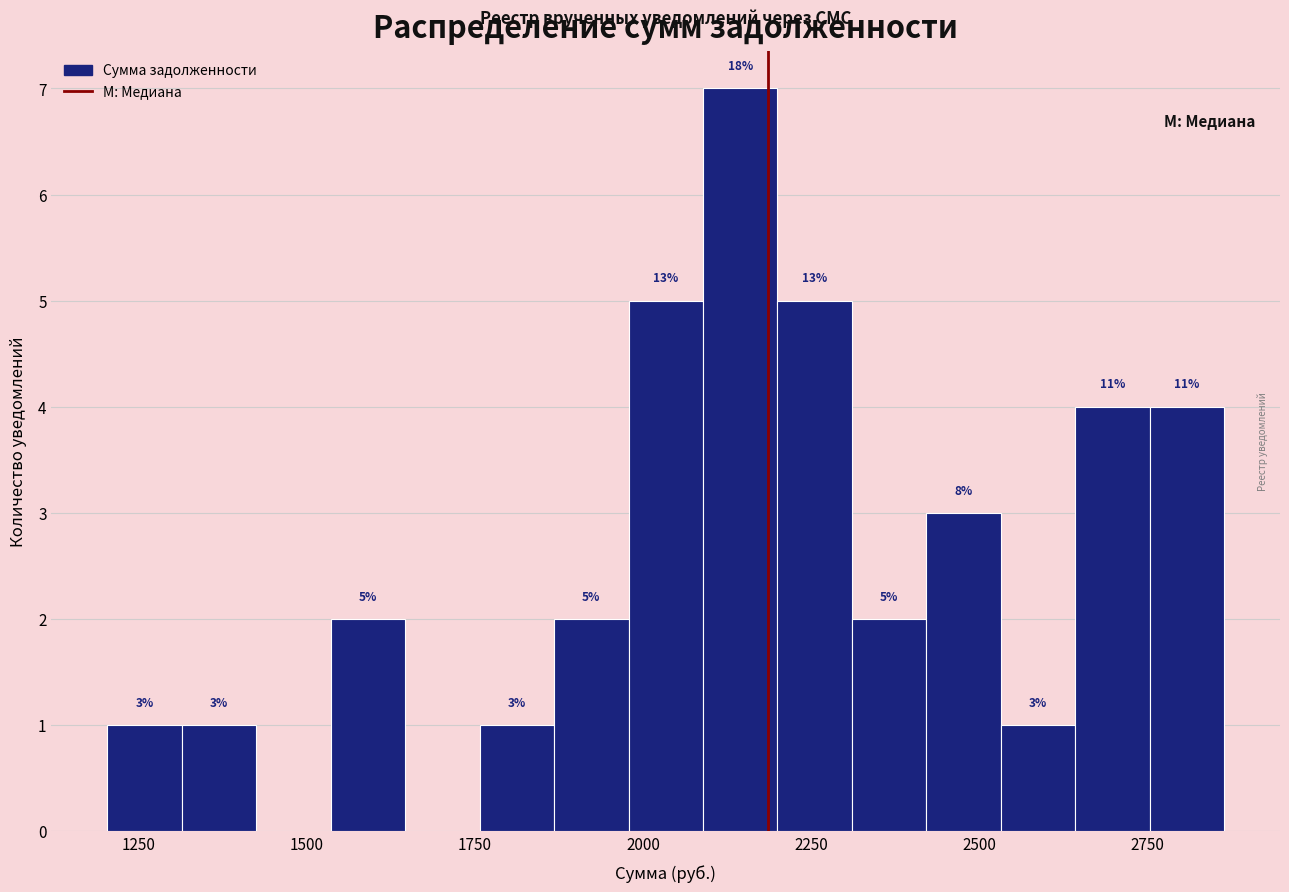

Around what value on the x-axis is the tallest bar? Give the approximate position of its centre, as read against the axis.

2150